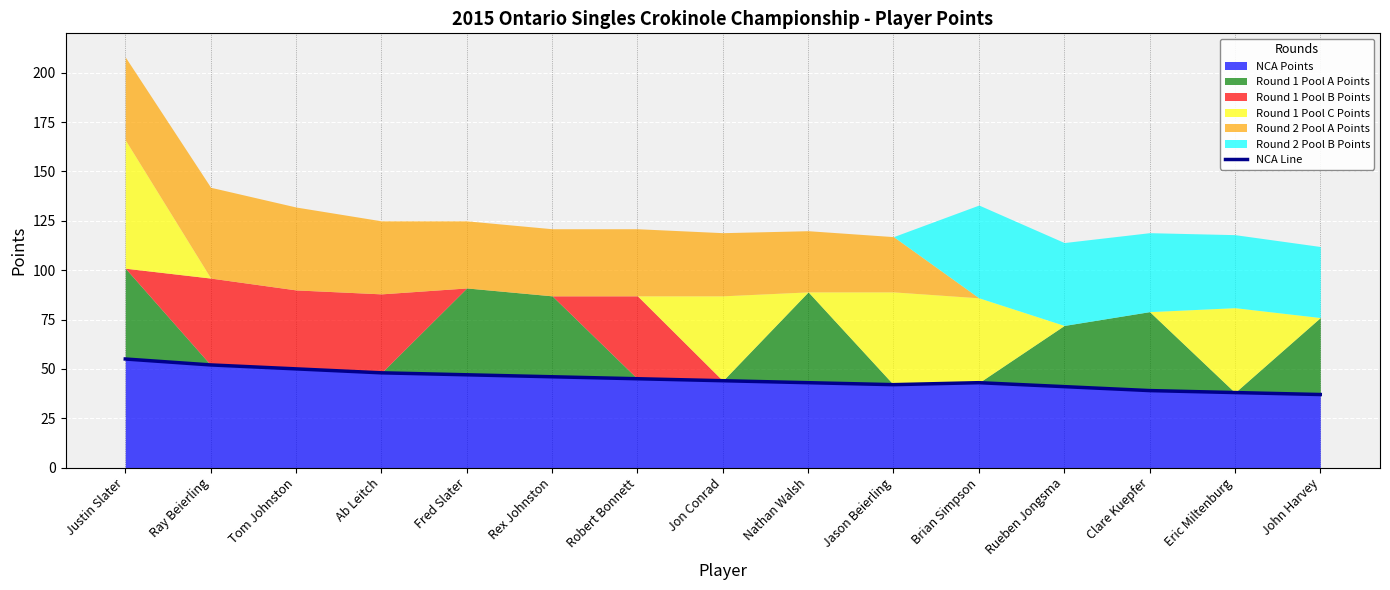

What is the sum of all values?

670